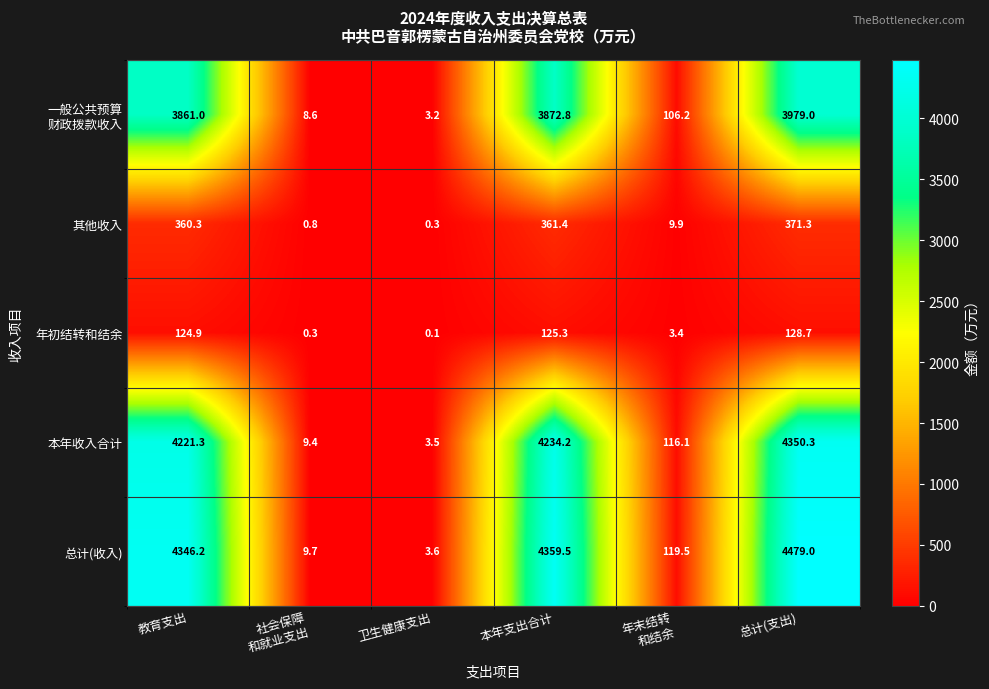

Where does the 其他收入 series first go above 360?

教育支出